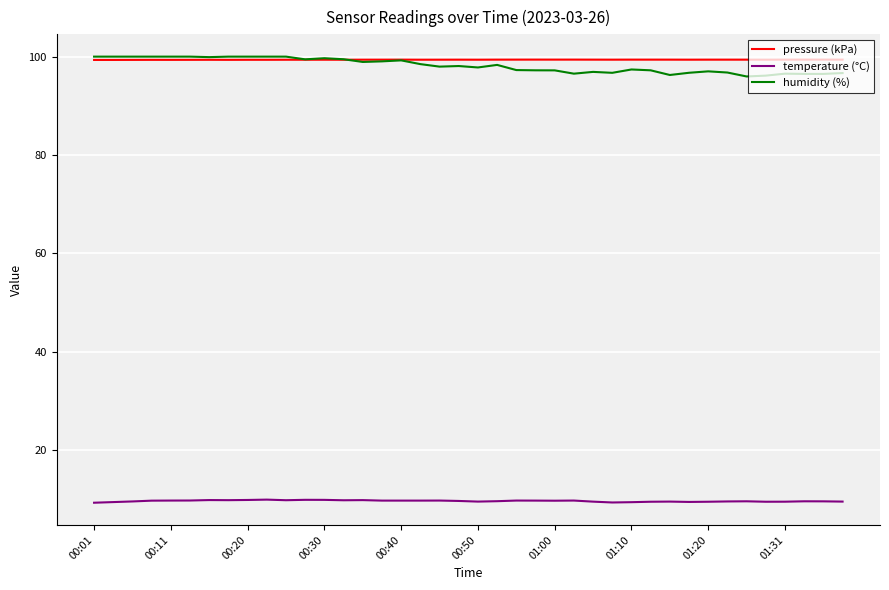

What is the maximum value shown in the chart?

100.0